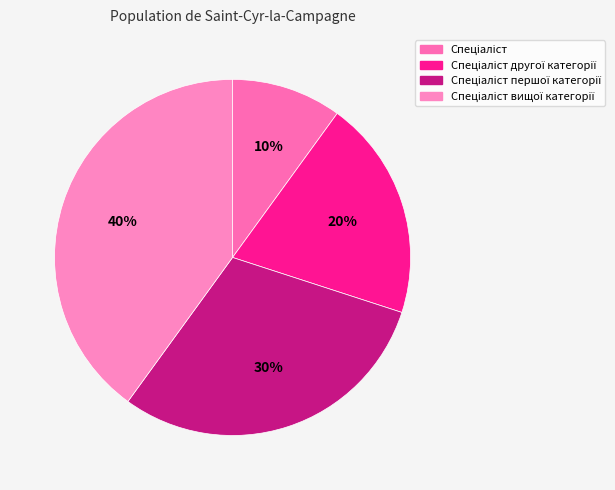

Count the number of slices in the pie.

4